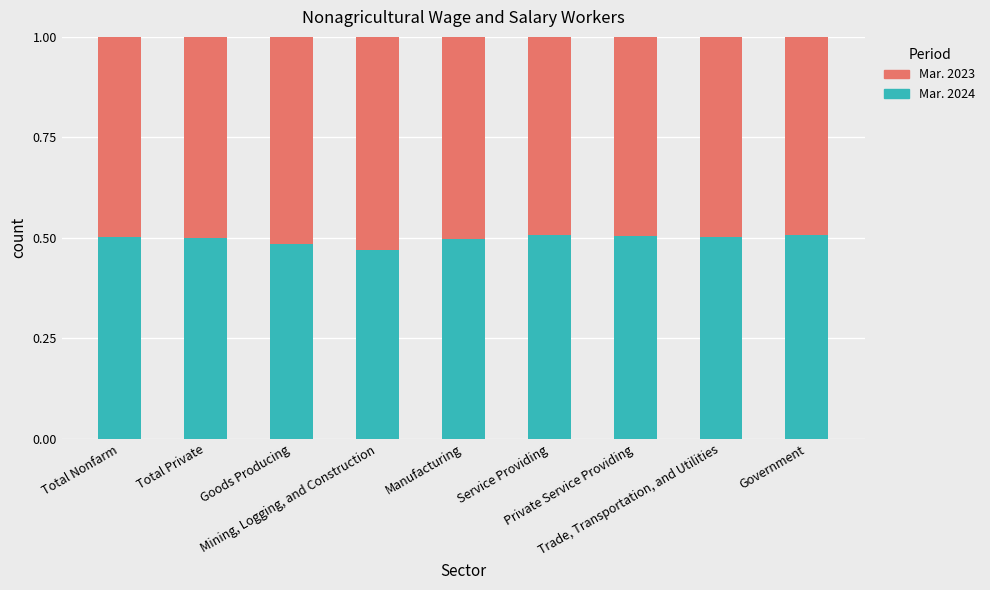

What is the sum of all Mar. 2024 values?

4.5